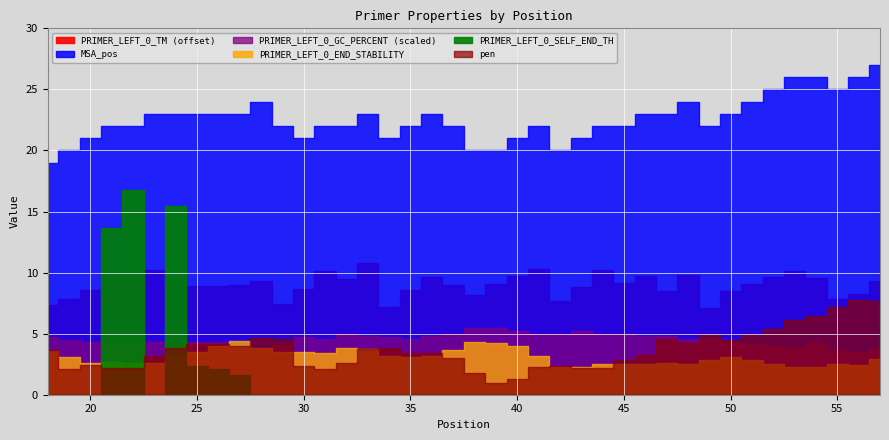

How many data points does each series have?

40